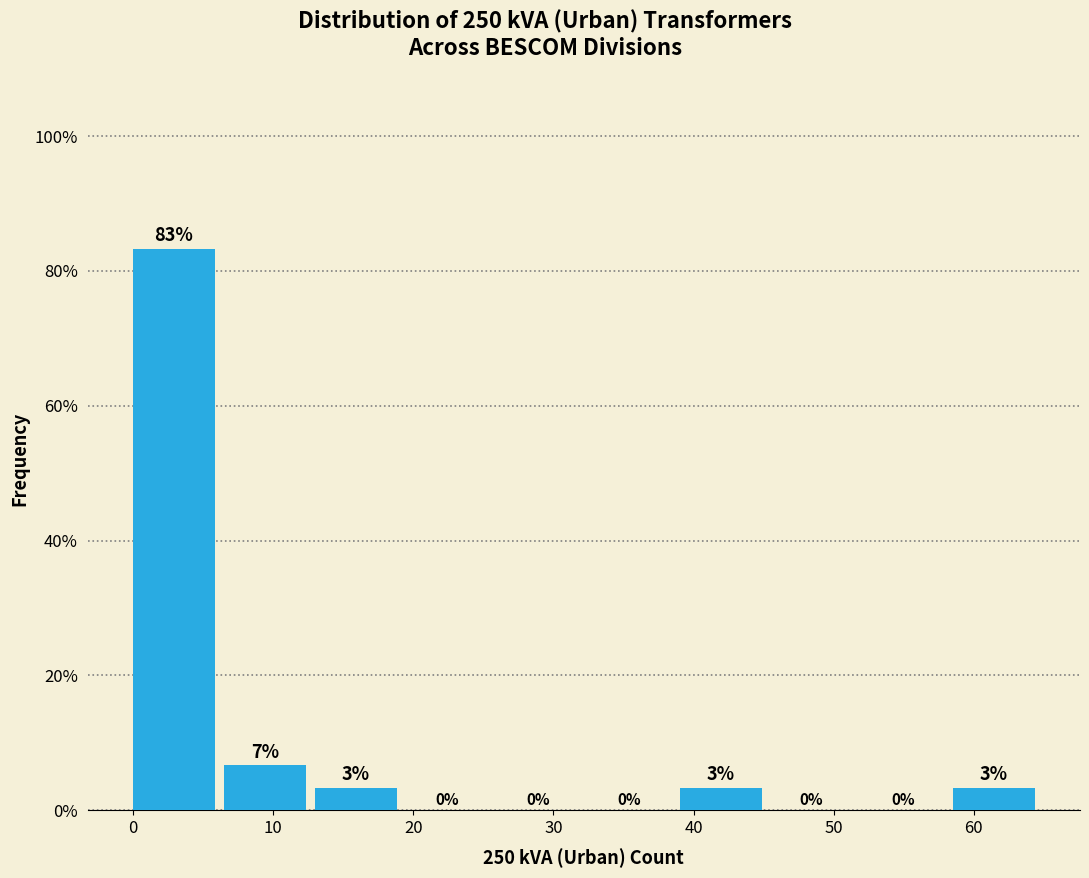

Which range on the x-axis has the tallest bar?

0.0 to 6.5